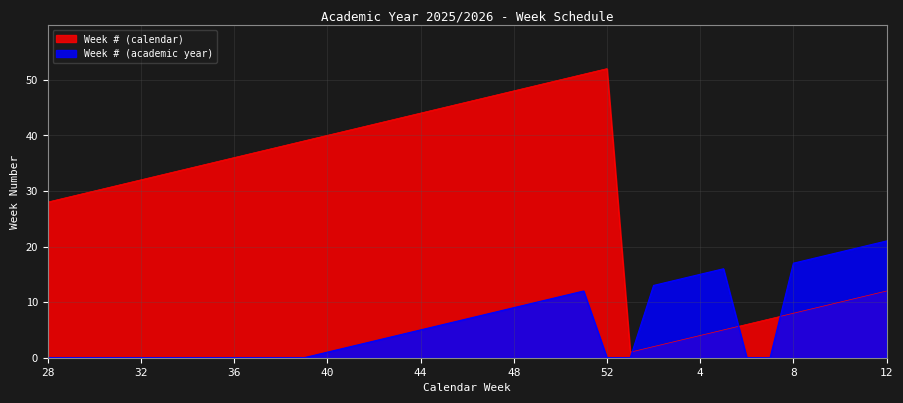

At which label does Week # (academic year) reach its peak?

12